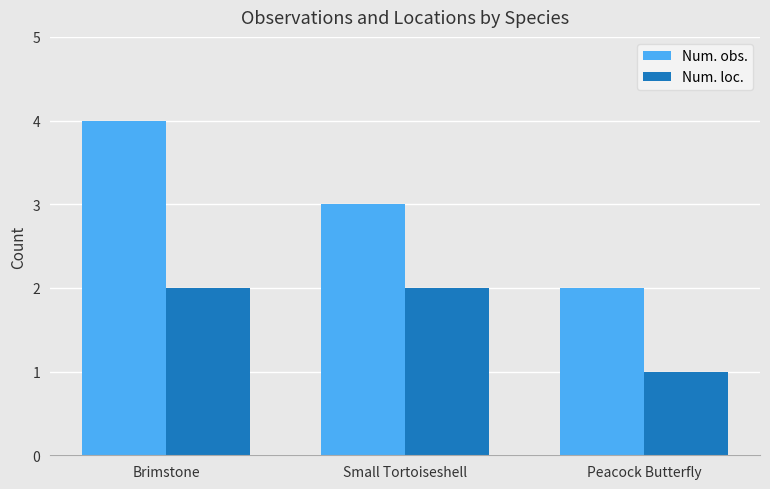

How many Num. loc. values are between 1 and 2?

3